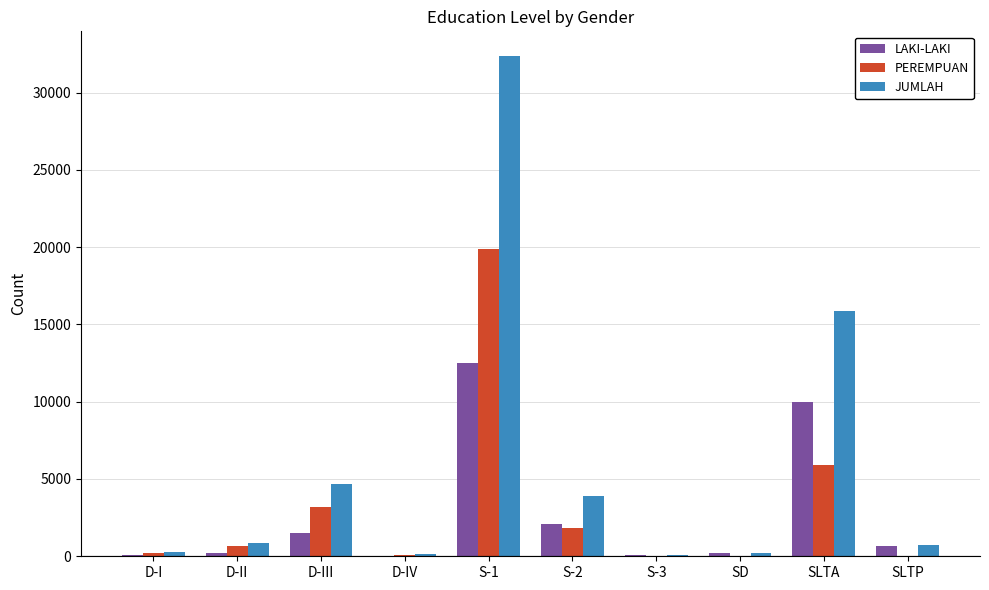

What is the approximate value of LAKI-LAKI at SD, to the nearest 10?

240